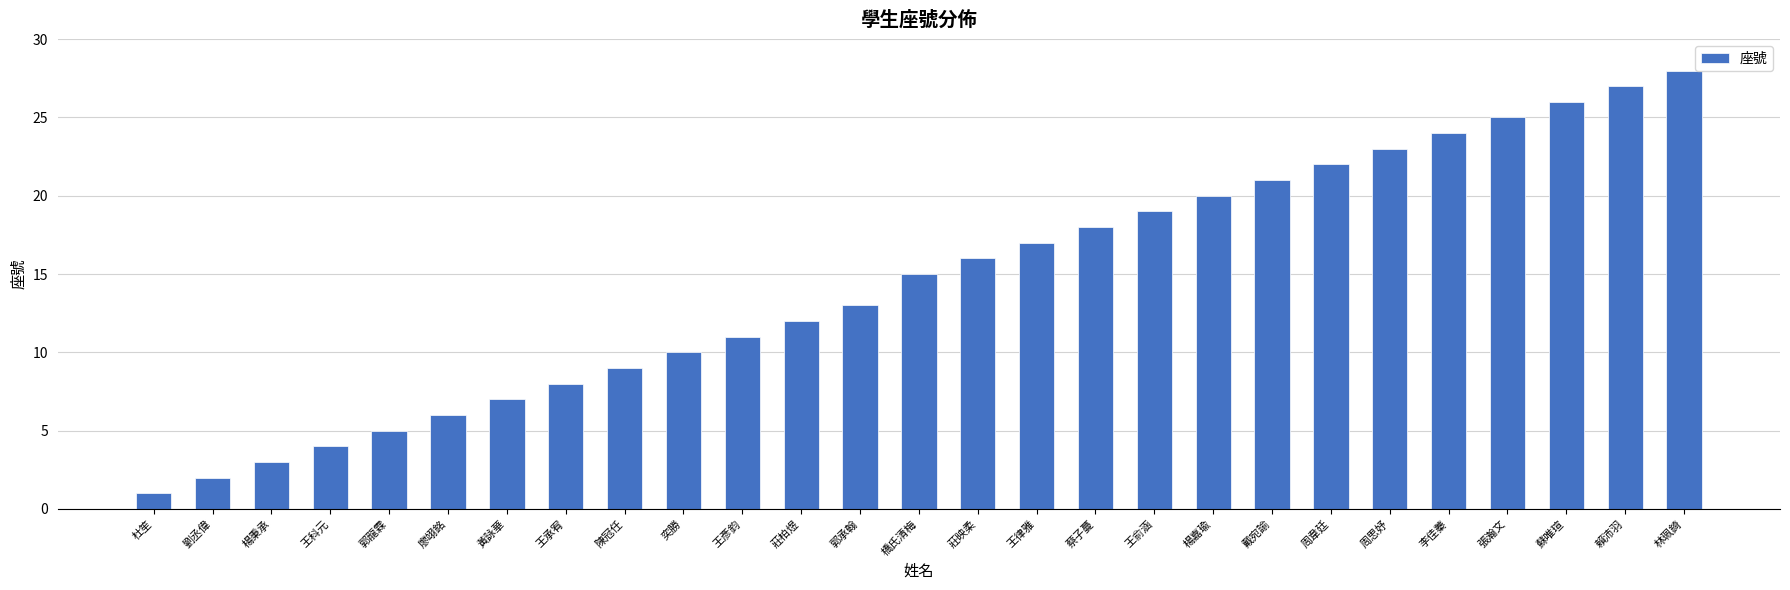

Reading left to right, extract all data points from this chart.

杜笙=1	劉丞偉=2	楊秉承=3	王科元=4	郭龍霖=5	廖翊銘=6	黃詠華=7	王承宥=8	陳冠任=9	奕勝=10	王彥鈞=11	莊柏煜=12	郭承翰=13	橋氏清梅=15	莊映柔=16	王律雅=17	蔡子蔓=18	王俞涵=19	楊嘉瑜=20	戴宛諭=21	周韋廷=22	周思妤=23	李佳蓁=24	張瀚文=25	蘇唯瑄=26	賴沛羽=27	林珮錡=28